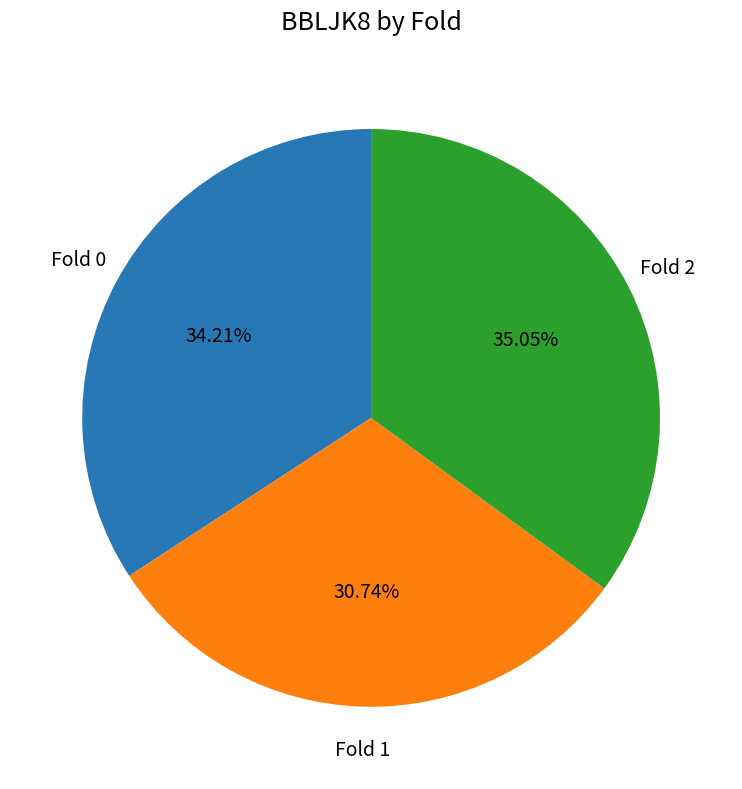

Which category has the smallest portion of the pie?

Fold 1